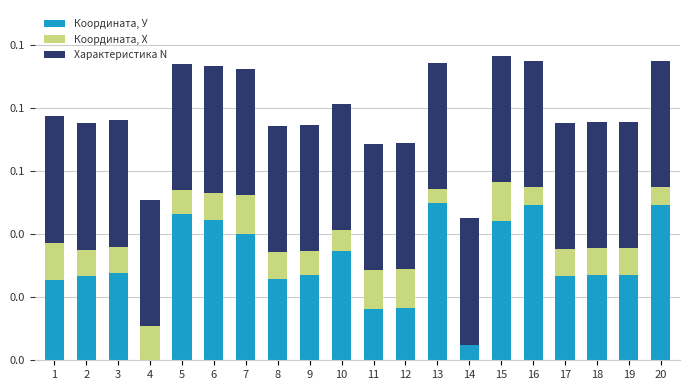

Between 3 and 15, which series saw the biggest shift?

Координата, У